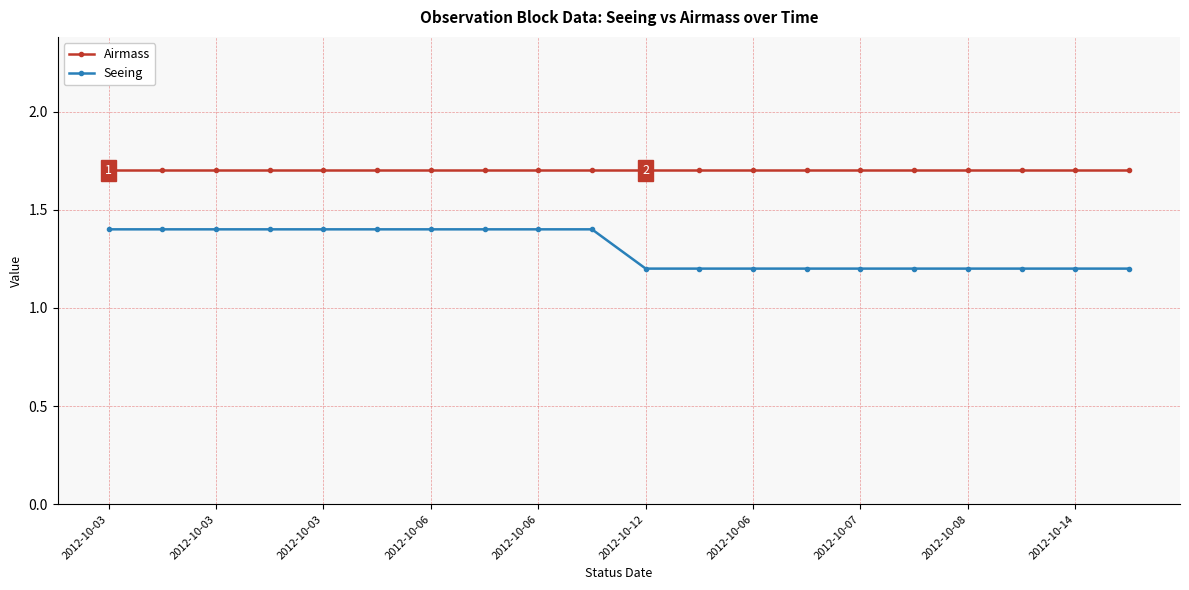

What is the value of the Airmass point at the 5th from the left?

1.7